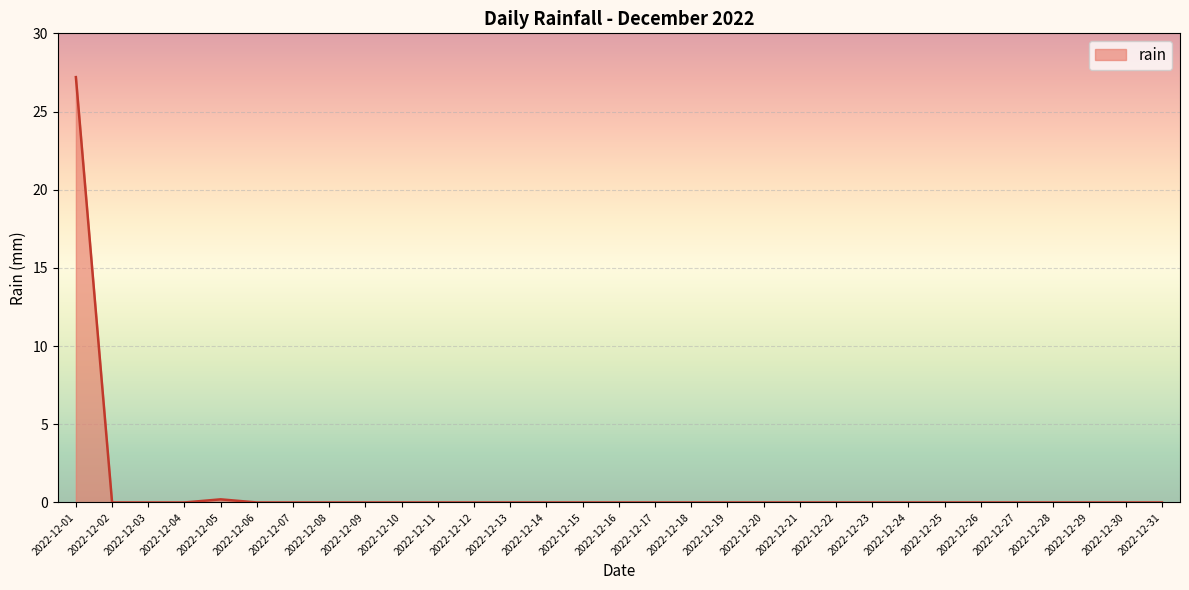

Is it true that the value at 2022-12-22 is 8.2?

False